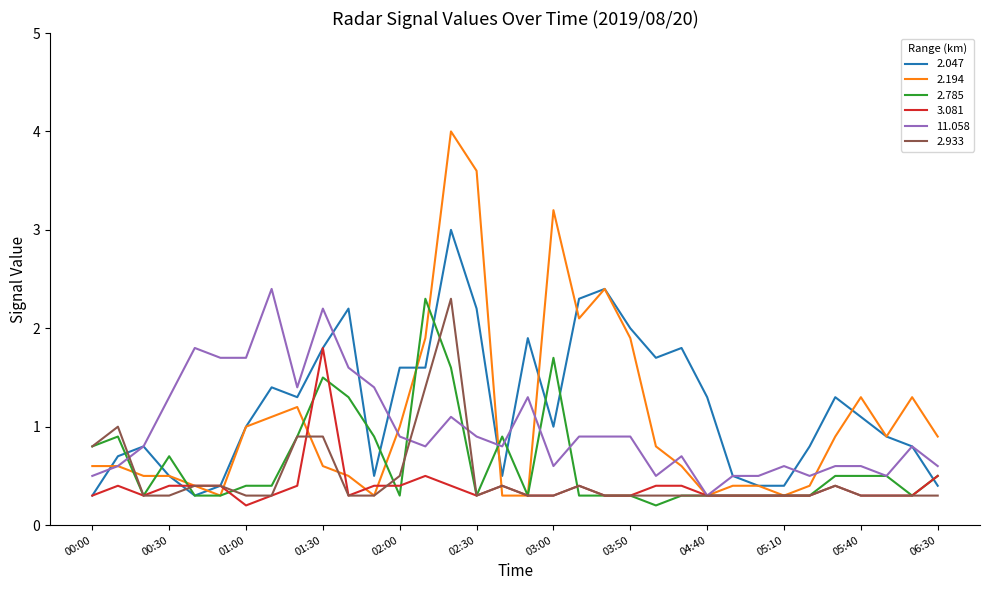

What is the difference between the maximum and minimum values in the 2.785 series?

2.1